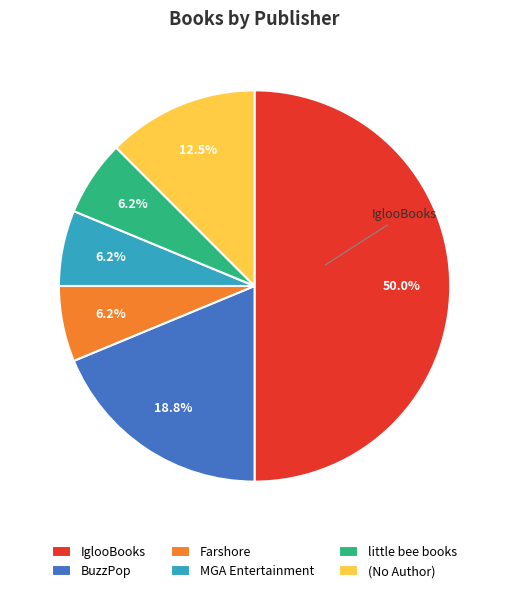

What is the largest slice in the pie chart?

IglooBooks